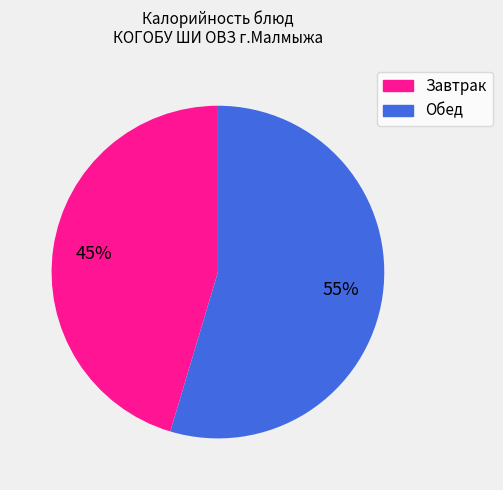

Is there any slice that represents more than half of the pie?

Yes